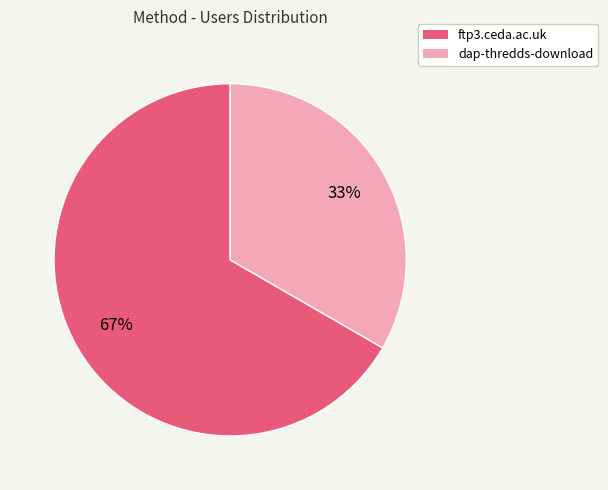

Which has a higher value, dap-thredds-download or ftp3.ceda.ac.uk?

ftp3.ceda.ac.uk